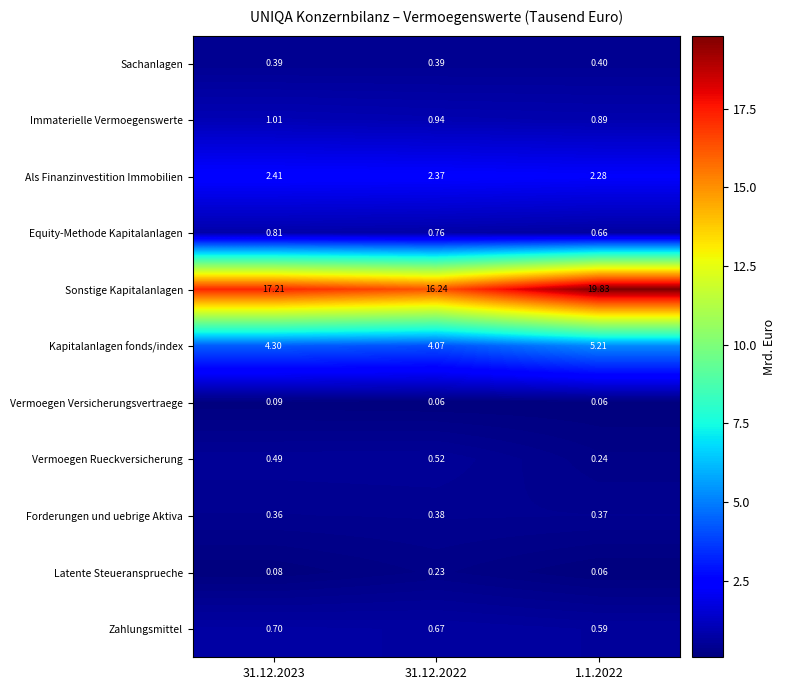

Which series has the largest range (max minus min)?

Sonstige Kapitalanlagen